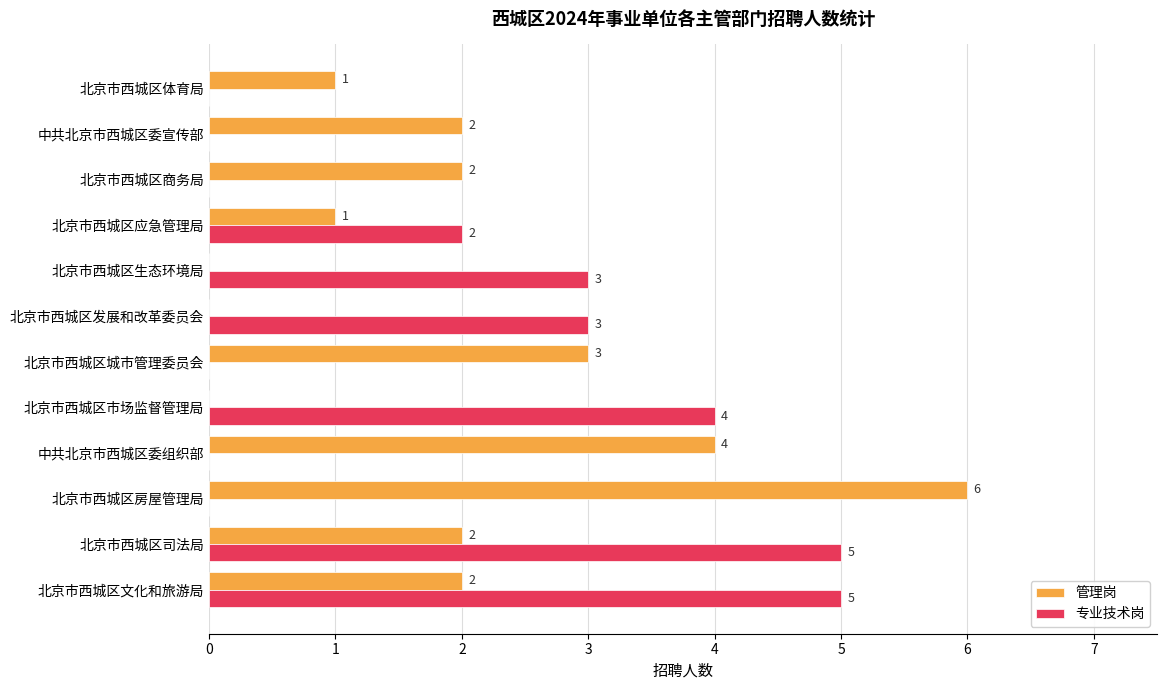

Where is 管理岗 nearest to the value 3?

北京市西城区城市管理委员会